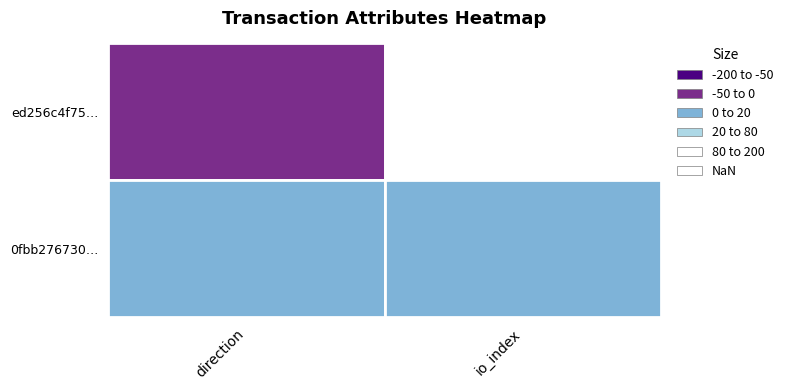

What is the minimum value shown in the chart?

-1